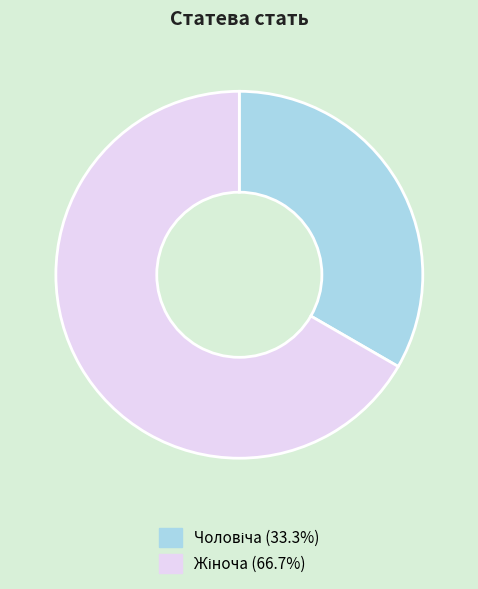

Is there a majority slice in this chart?

Yes